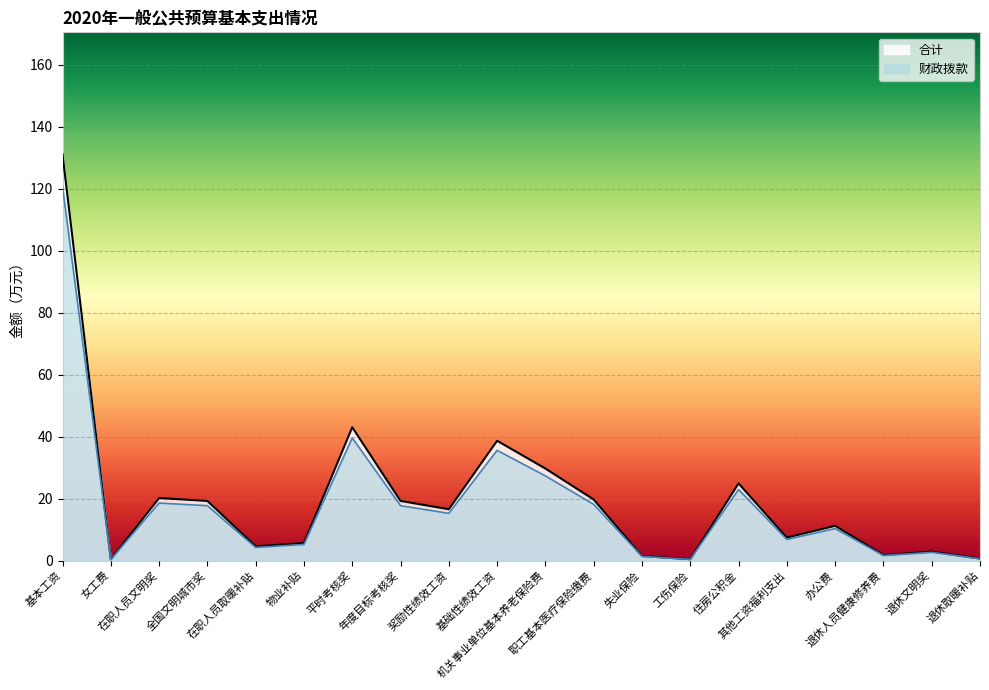

How many data points in 财政拨款 are less than 16?

10